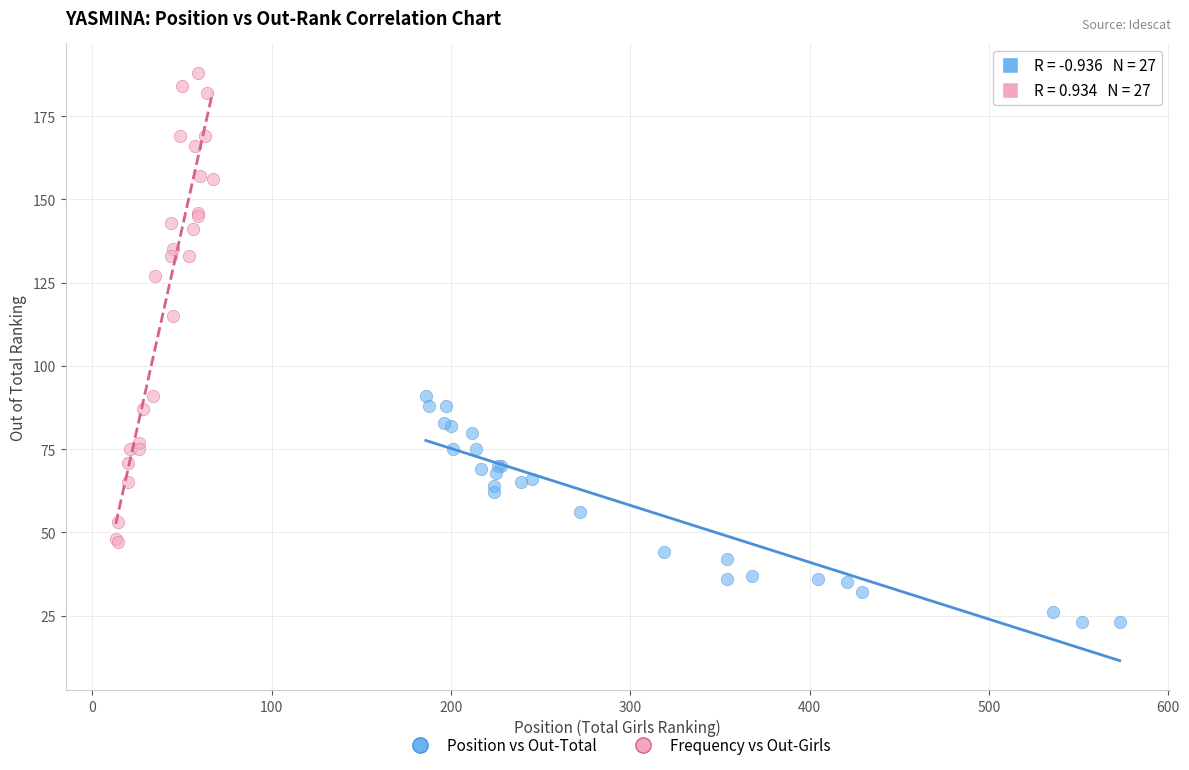

Which series has the largest Y range (max minus min)?

Frequency vs Out-Girls